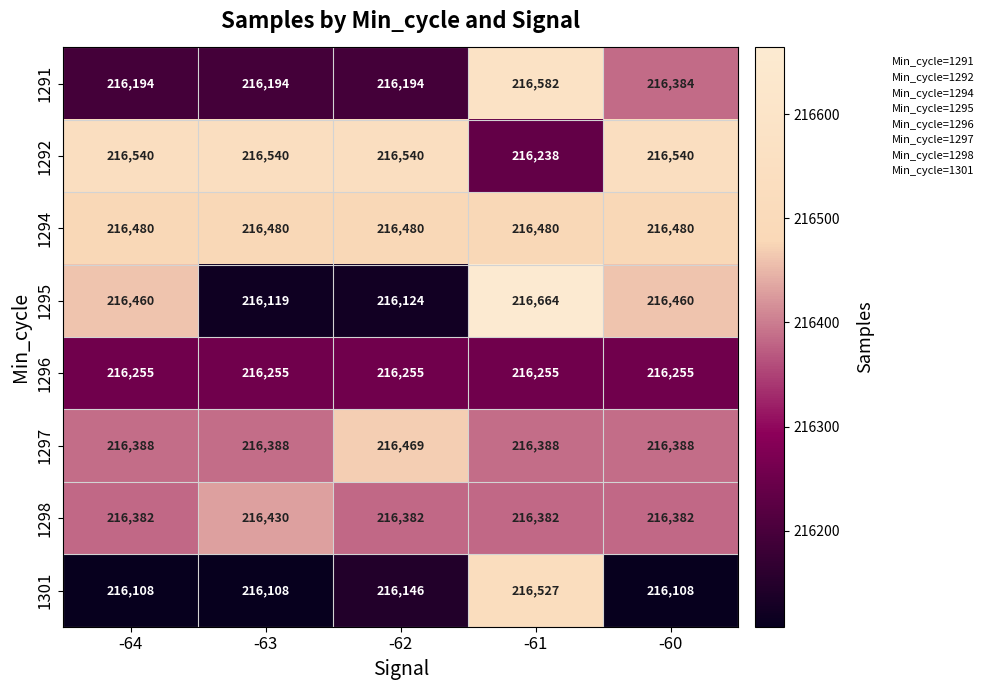

Rank the series by their maximum value, from highest to lowest.

1295, 1291, 1292, 1301, 1294, 1297, 1298, 1296